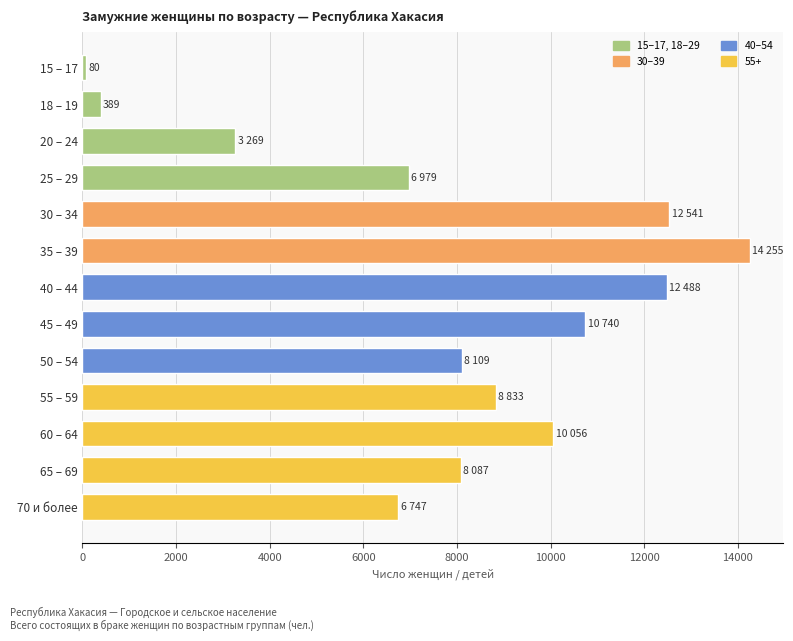

What is the label of the 11th bar from the bottom?

20 – 24